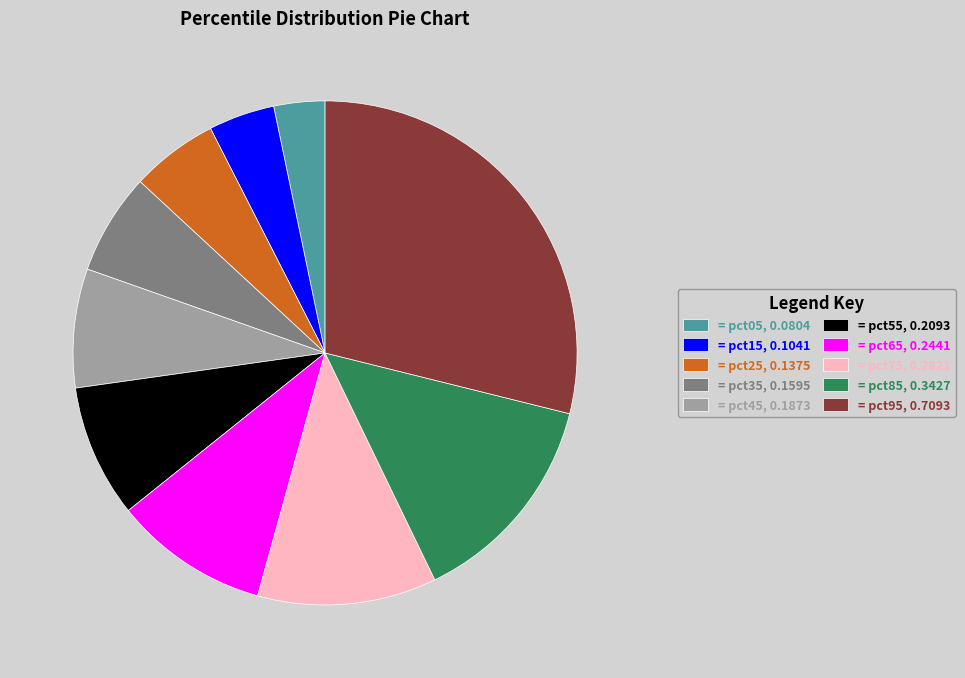

Is it true that = pct75, 0.2821 is 11% of the pie?

True